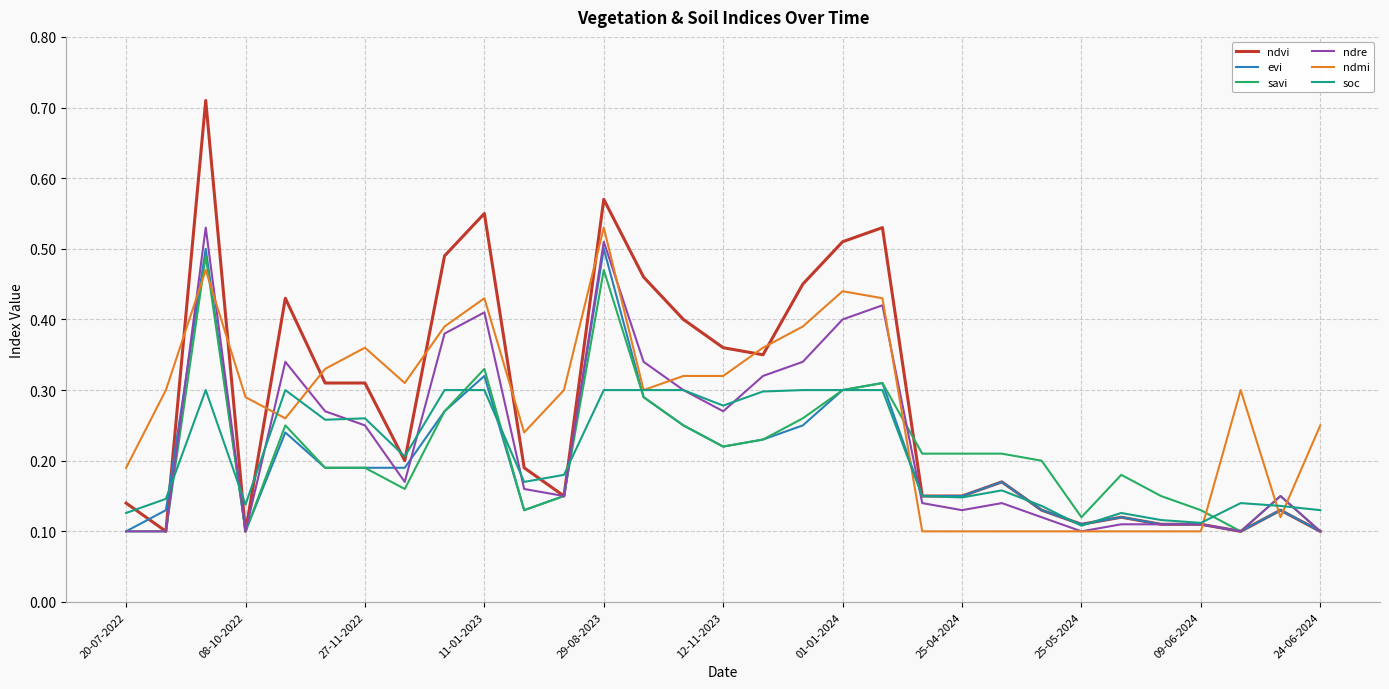

Does the chart display data point markers on the line(s)?

No